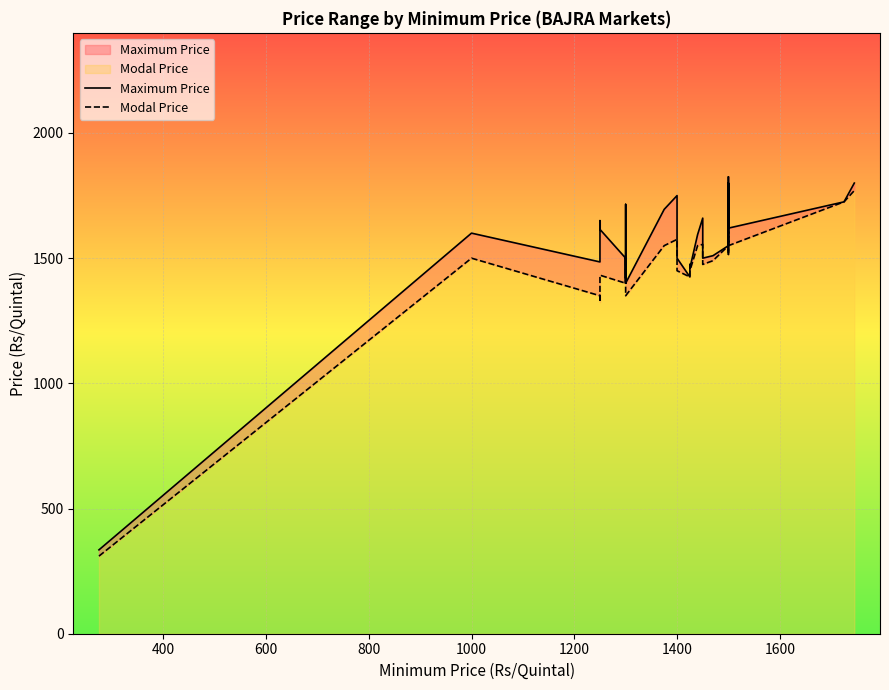

What is the difference between the second highest and minimum values in the Modal Price series?

1415